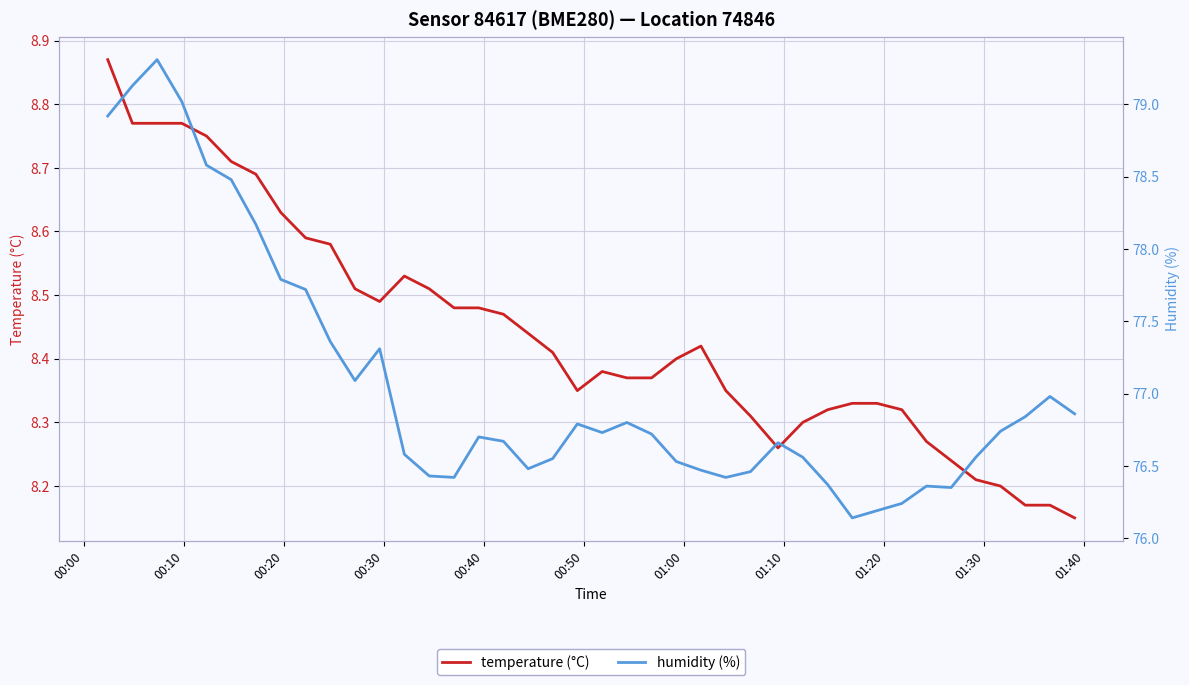

List the series in order of their overall mean, highest first.

humidity (%), temperature (°C)